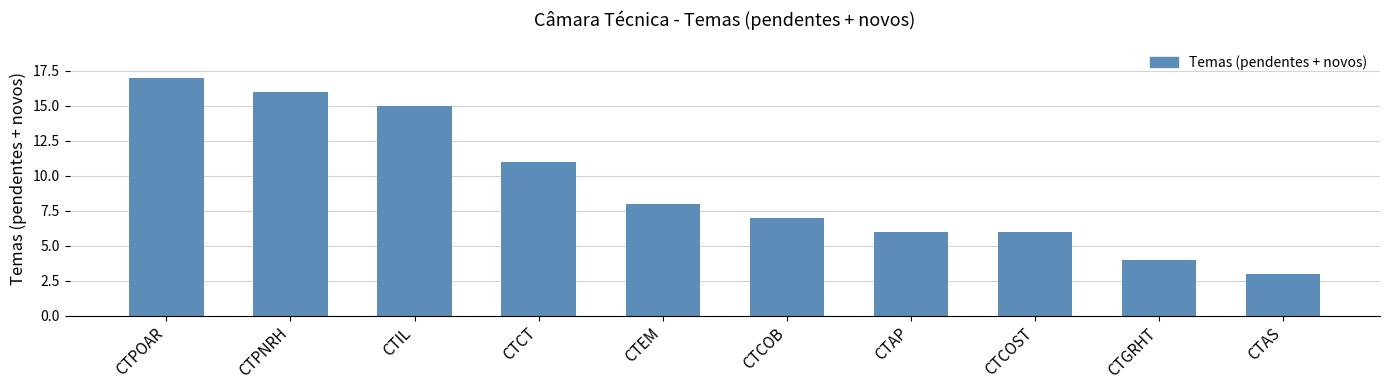

True or false: the data shows 9 at CTIL.

False